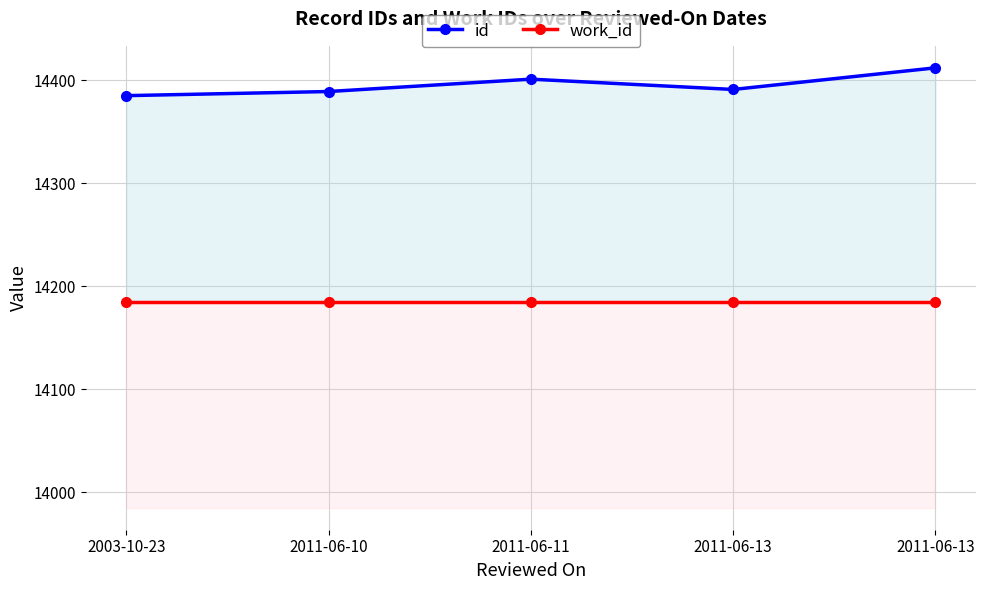

Which has a higher value, 2011-06-11 or 2011-06-10?

2011-06-11